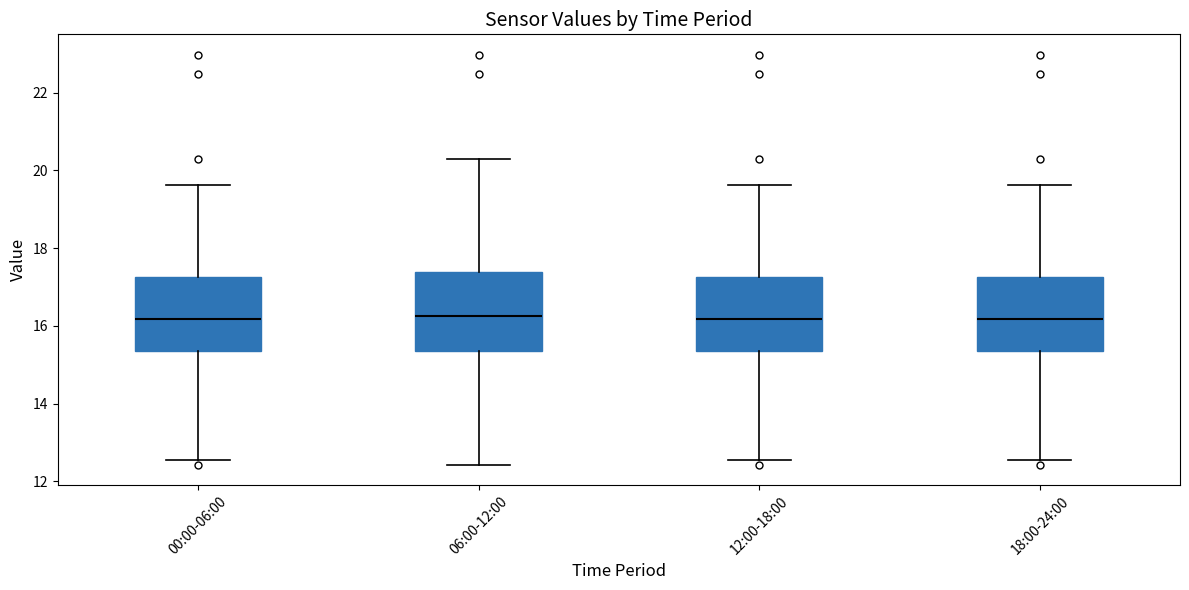

Reading left to right, read every box against the y-axis: the position of its median line, the range the box covers, and the ends of its whiskers. The values are not printed on the chart, so give them approximately, as read against the axis.

00:00-06:00: median 16.2, box 15.4 to 17.2, whiskers 12.6 to 19.6
06:00-12:00: median 16.2, box 15.4 to 17.4, whiskers 12.4 to 20.4
12:00-18:00: median 16.2, box 15.4 to 17.2, whiskers 12.6 to 19.6
18:00-24:00: median 16.2, box 15.4 to 17.2, whiskers 12.6 to 19.6